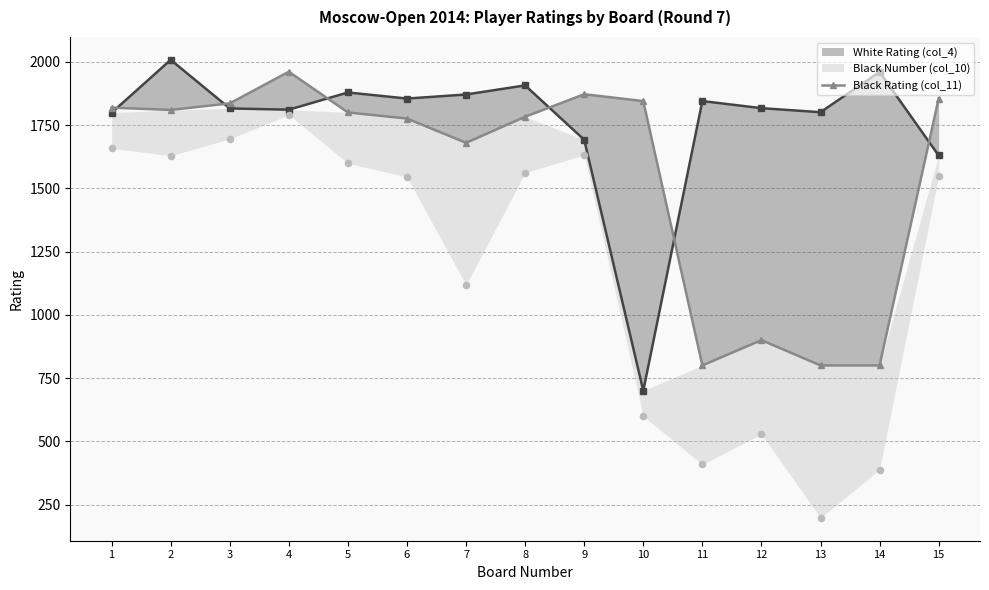

Approximately how many times larger is the value at 3 compared to 11?

2.3